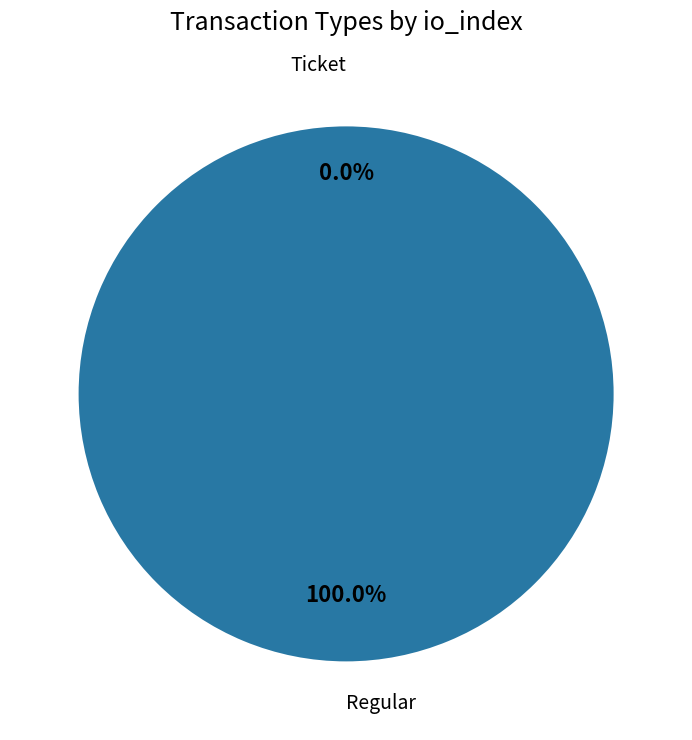

What is the majority slice?

Regular